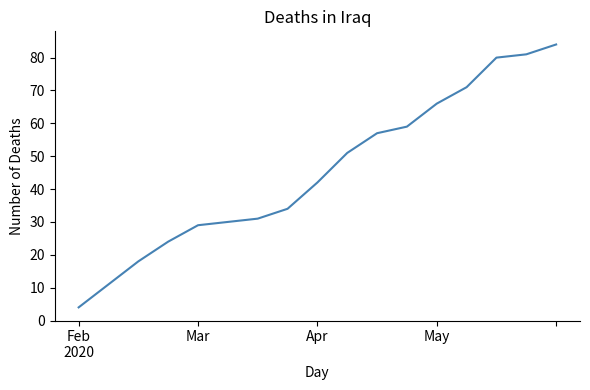

Reading left to right, list all the values displayed in this chart.

4	11	18	24	29	30	31	34	42	51	57	59	66	71	80	81	84